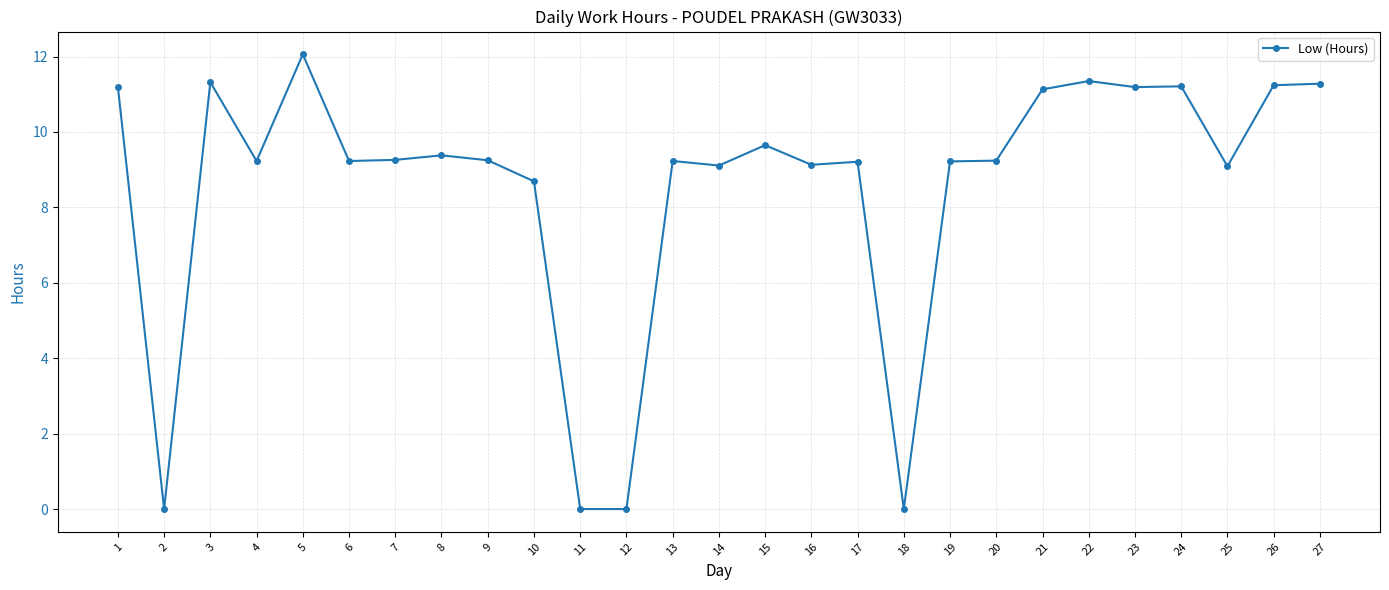

True or false: the data shows 3.3 at 27.

False